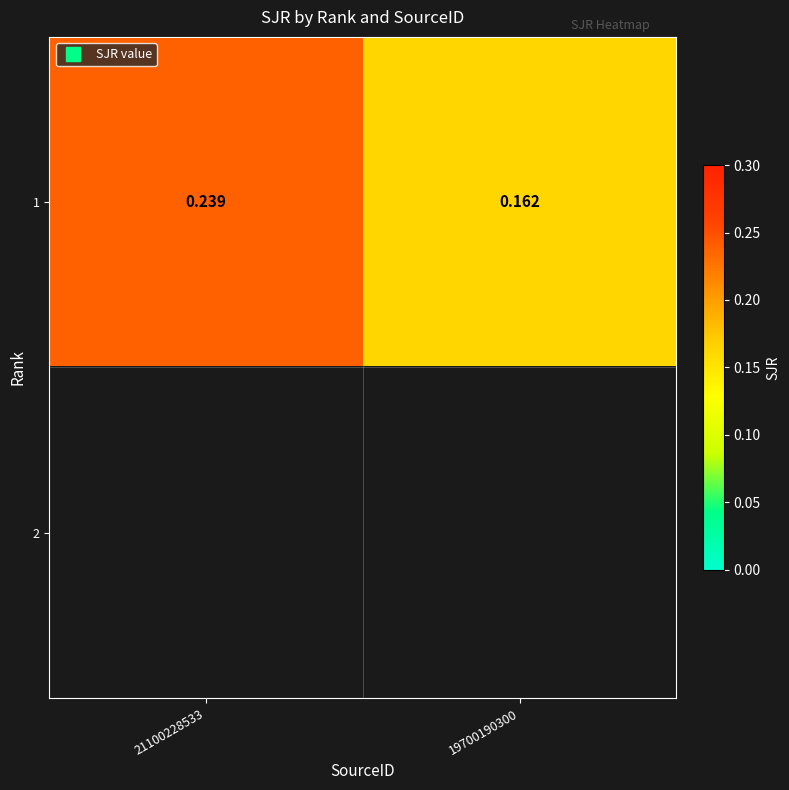

At 19700190300, list the series in order from largest to smallest.

1, 2